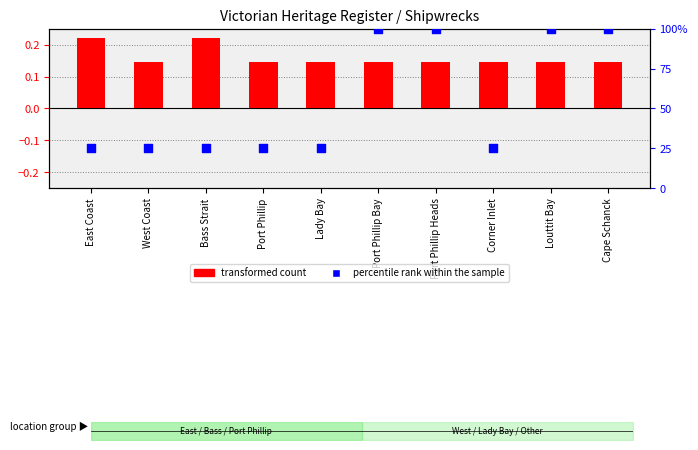

Which series contains the highest Y value?

percentile rank within the sample